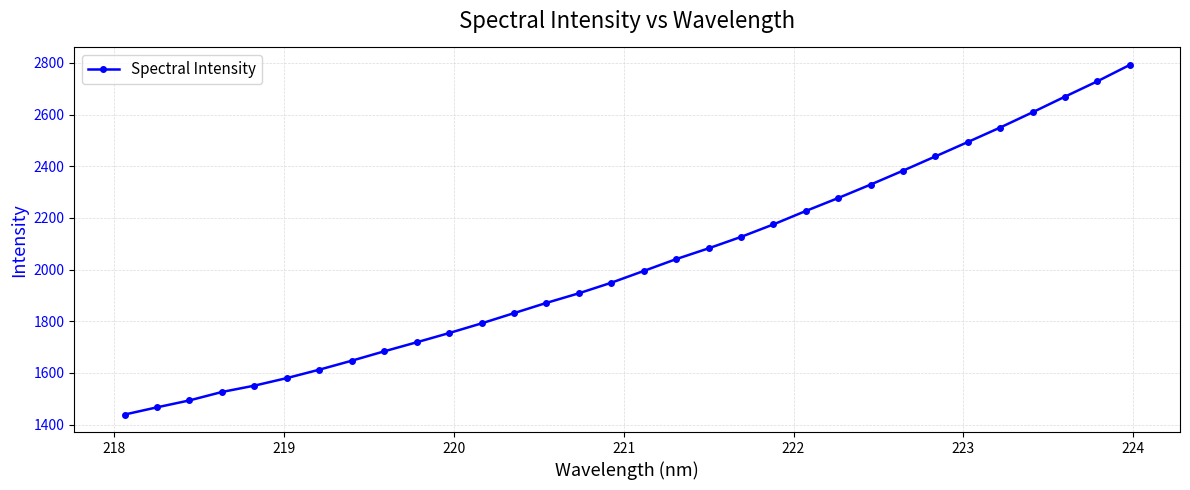

How many distinct data groups are displayed?

1